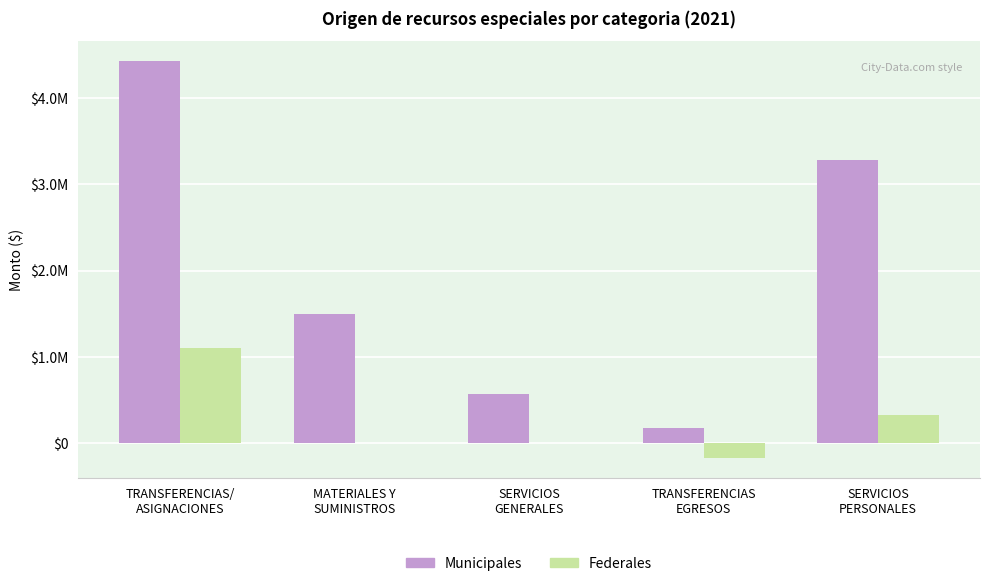

List the labels in order of Municipales value, smallest first.

TRANSFERENCIAS
EGRESOS, SERVICIOS
GENERALES, MATERIALES Y
SUMINISTROS, SERVICIOS
PERSONALES, TRANSFERENCIAS/
ASIGNACIONES